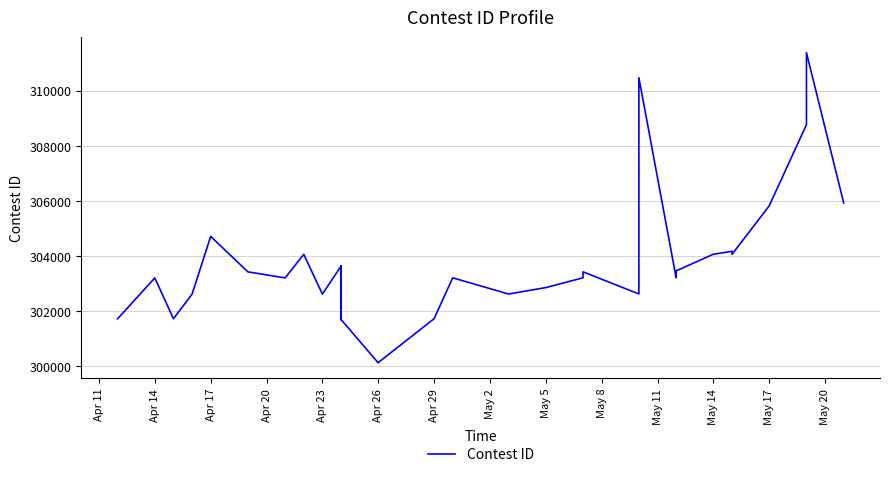

What is the change in value from Apr 26 to May 5?

+2732